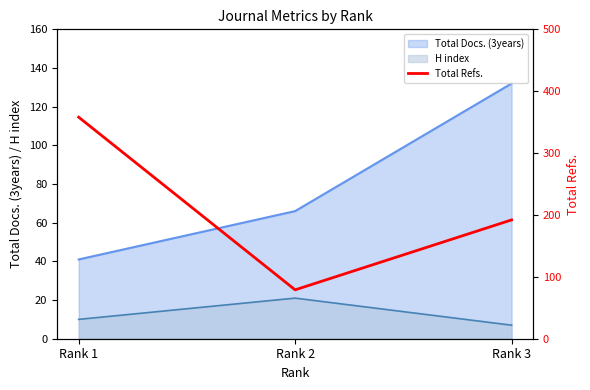

What value does the Total Docs. (3years) series have at Rank 3?

132